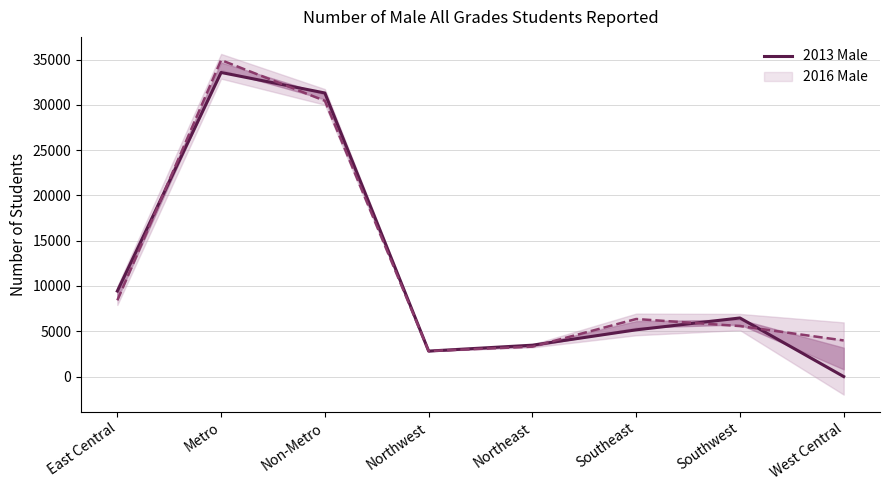

What is the ratio of the value at Southwest to the value at Non-Metro?

0.2